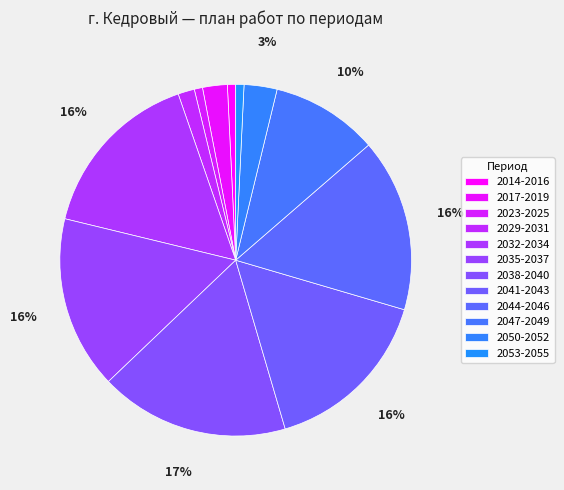

What percentage is the 2050-2052 slice, to the nearest percent?

3%